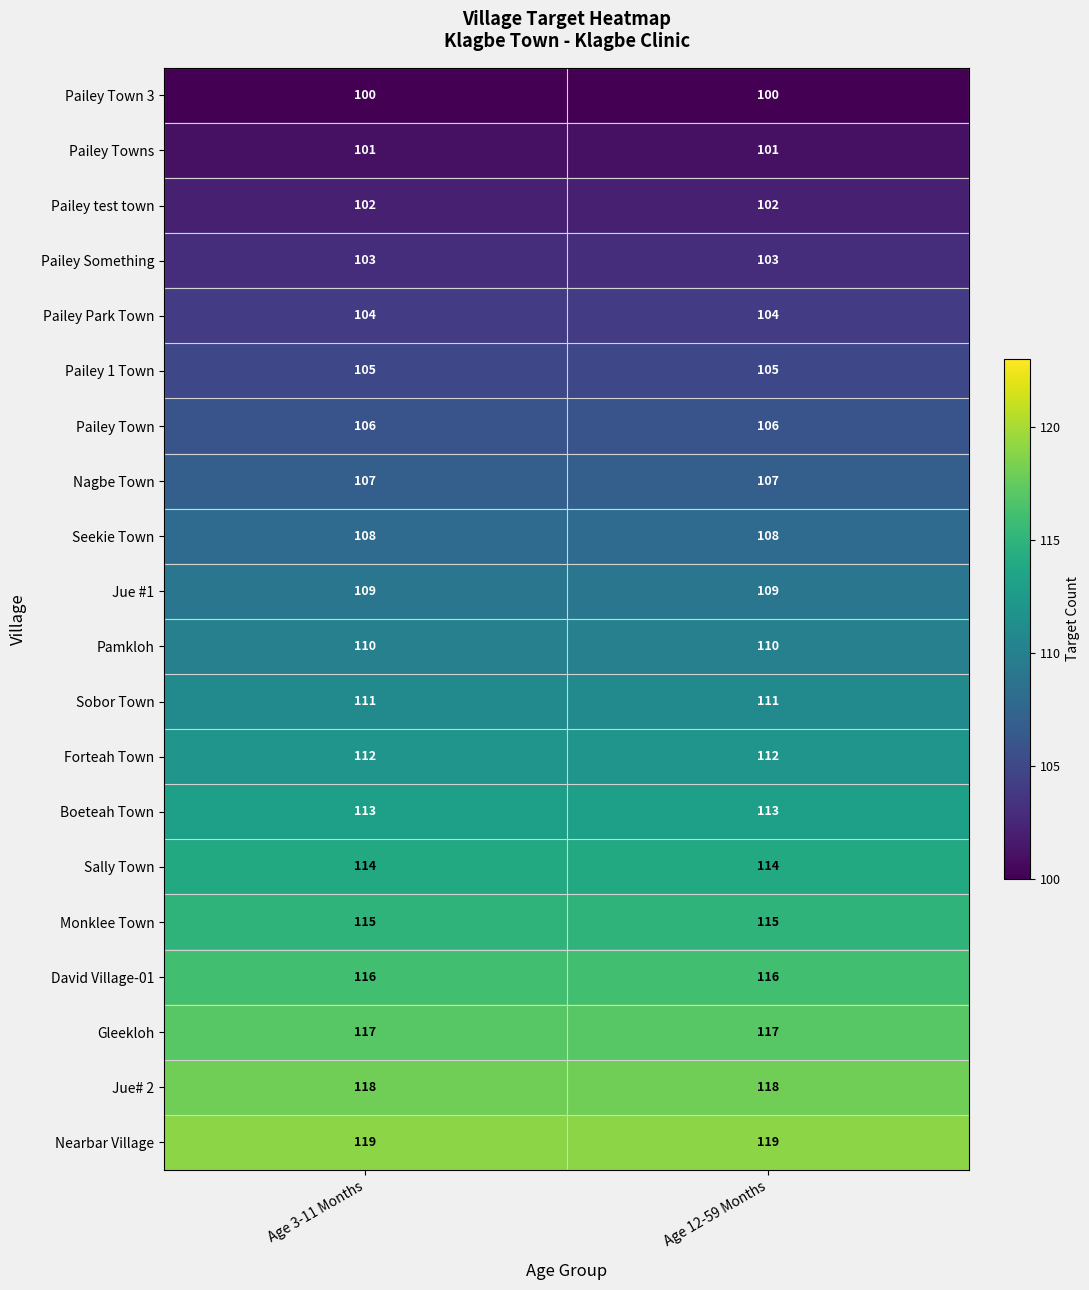

List the series in order of their peak value, highest first.

Nearbar Village, Jue# 2, Gleekloh, David Village-01, Monklee Town, Sally Town, Boeteah Town, Forteah Town, Sobor Town, Pamkloh, Jue #1, Seekie Town, Nagbe Town, Pailey Town, Pailey 1 Town, Pailey Park Town, Pailey Something, Pailey test town, Pailey Towns, Pailey Town 3